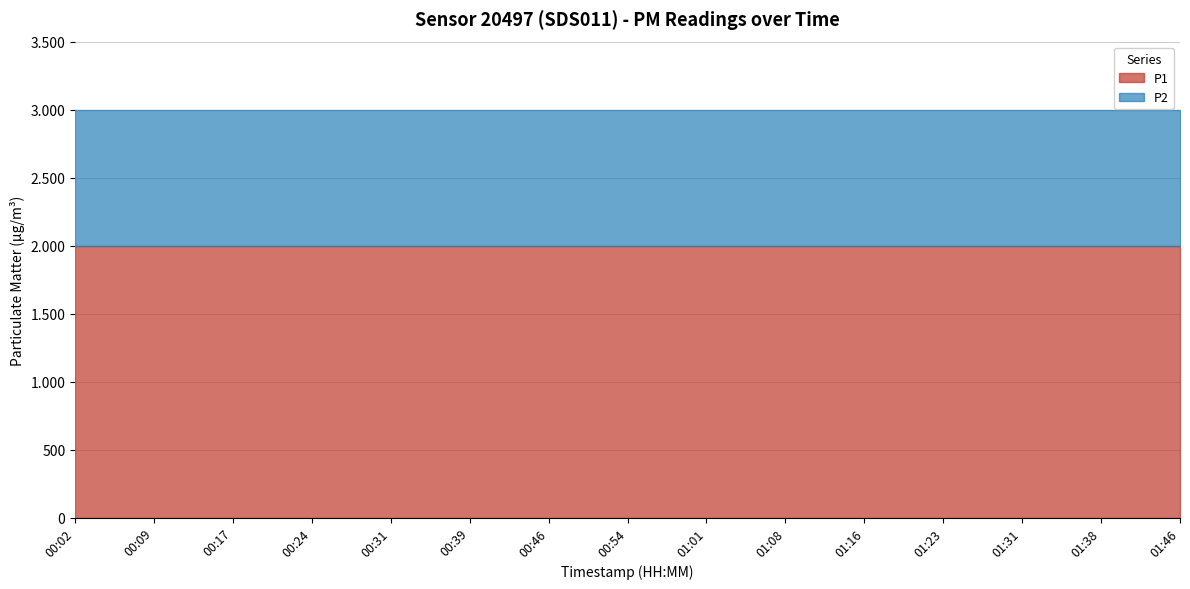

At which category is the sum across all series the highest?

00:02